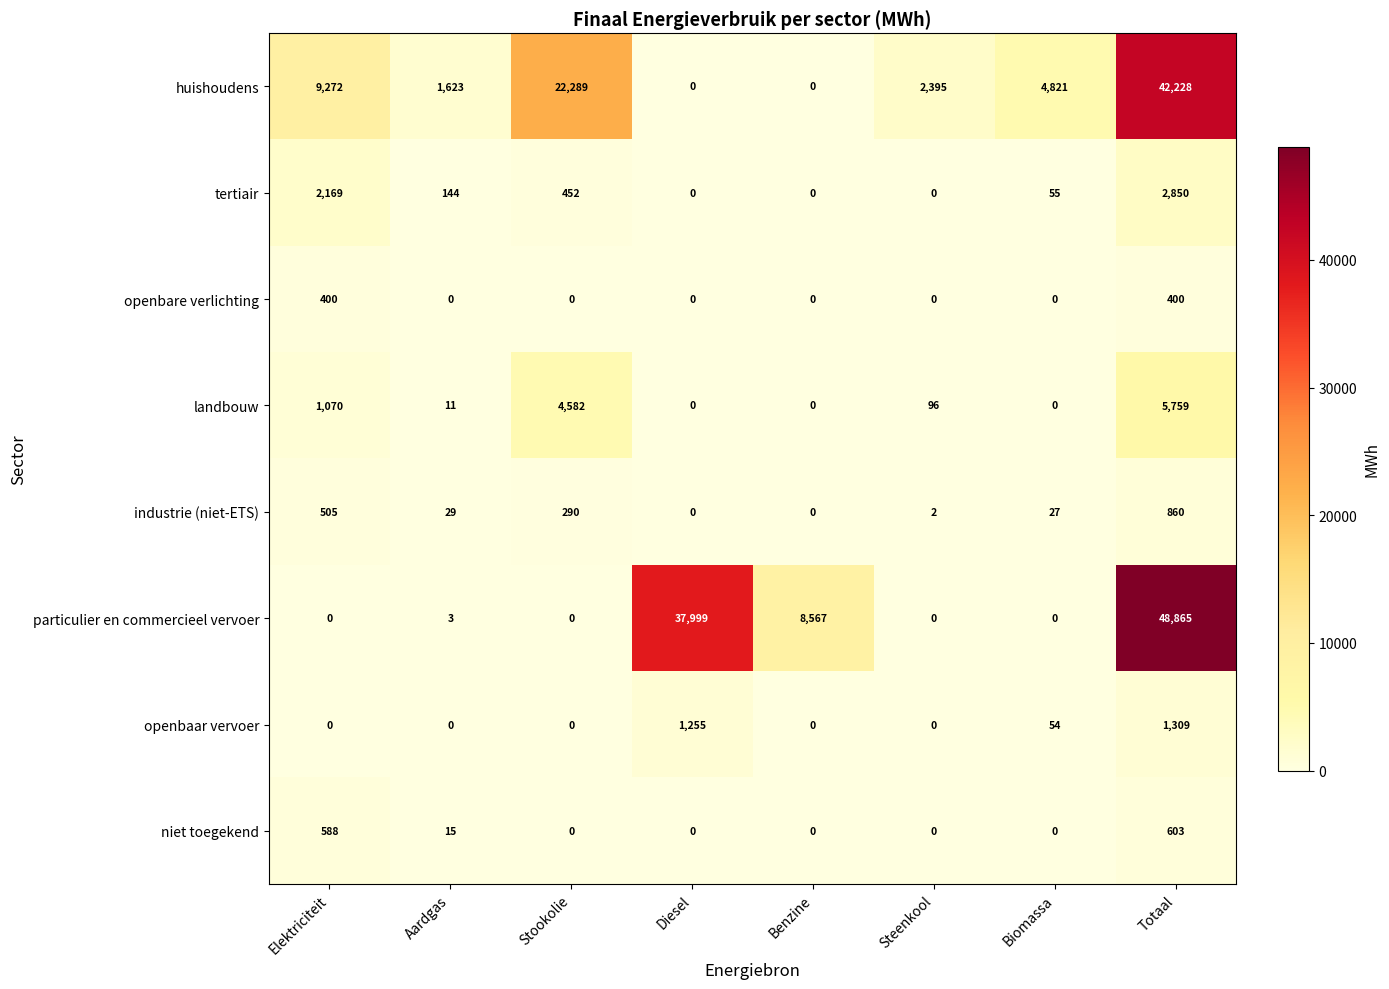

What is the difference between the tertiair values at Diesel and Elektriciteit?

2169